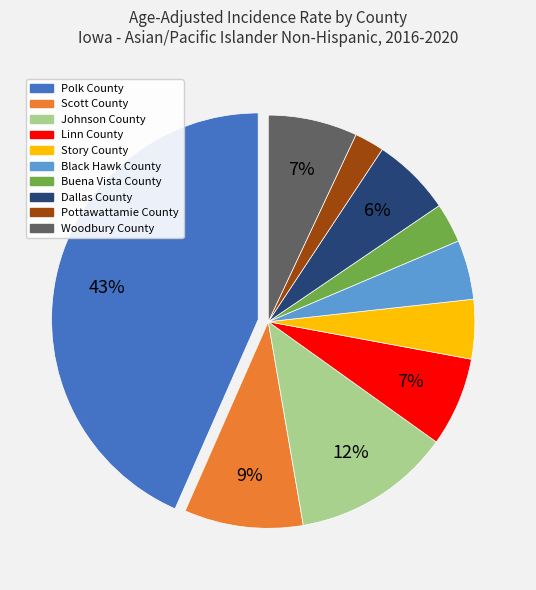

True or false: Scott County accounts for 9% of the total.

True